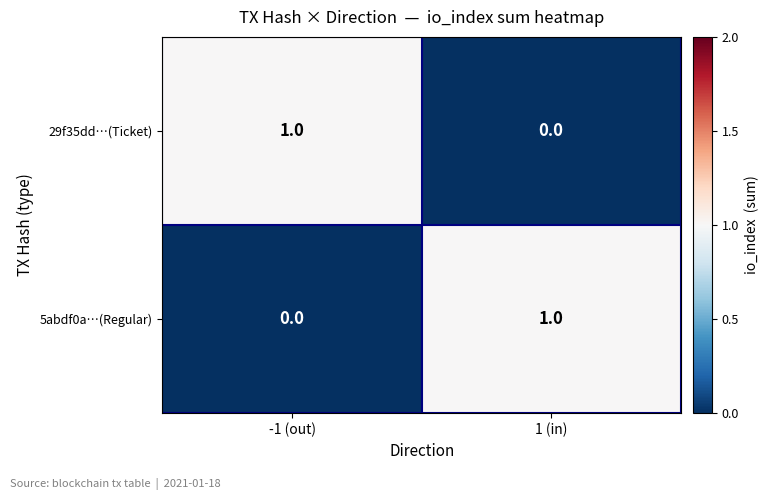

At 1 (in), list the series in order from largest to smallest.

5abdf0a…(Regular), 29f35dd…(Ticket)